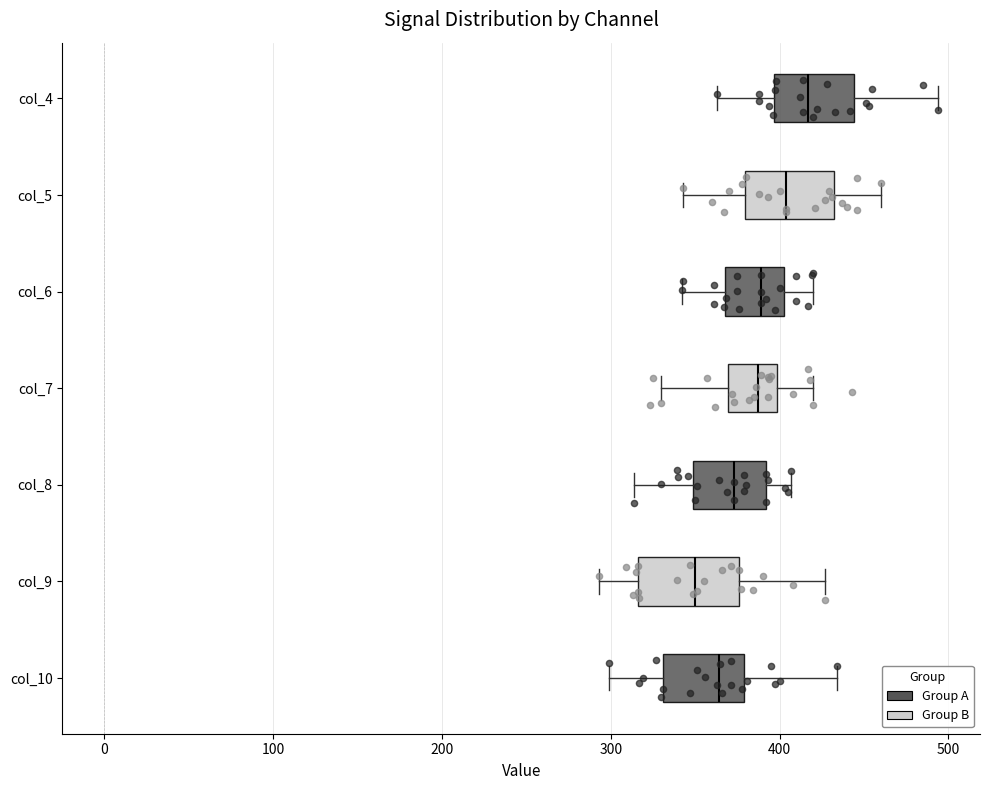

Which box has the furthest to the left median line?

col_9